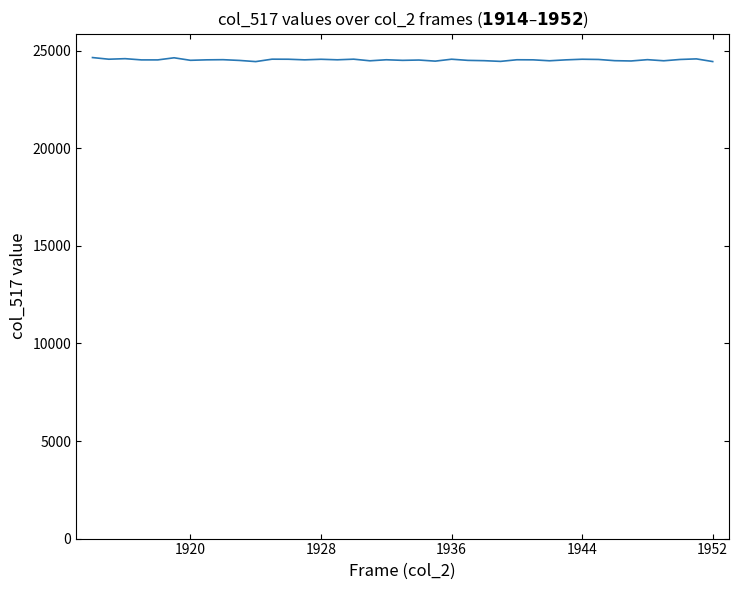

What is the greatest value displayed?

24648